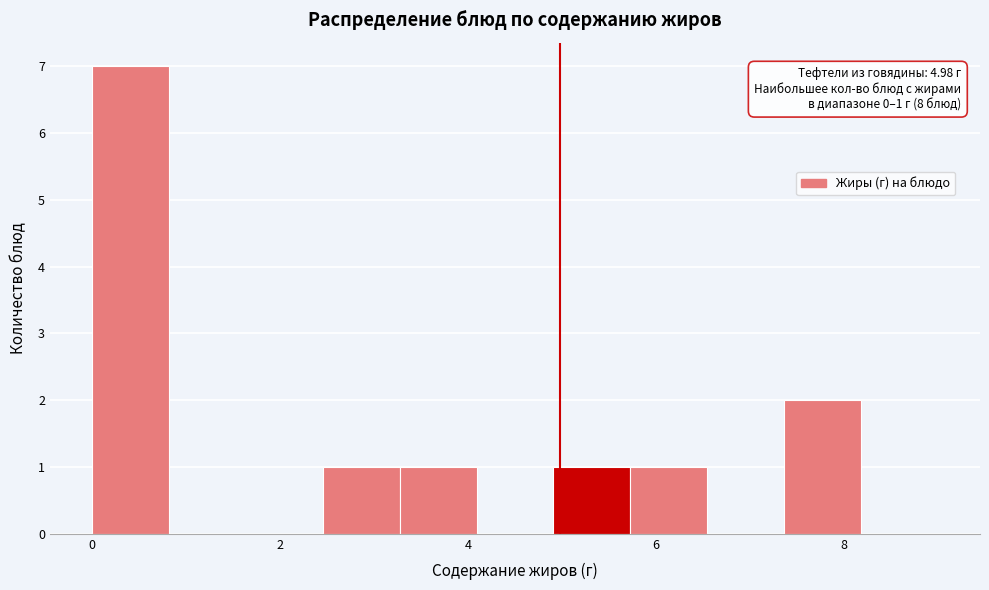

Which range on the x-axis has the tallest bar?

0.0 to 0.8